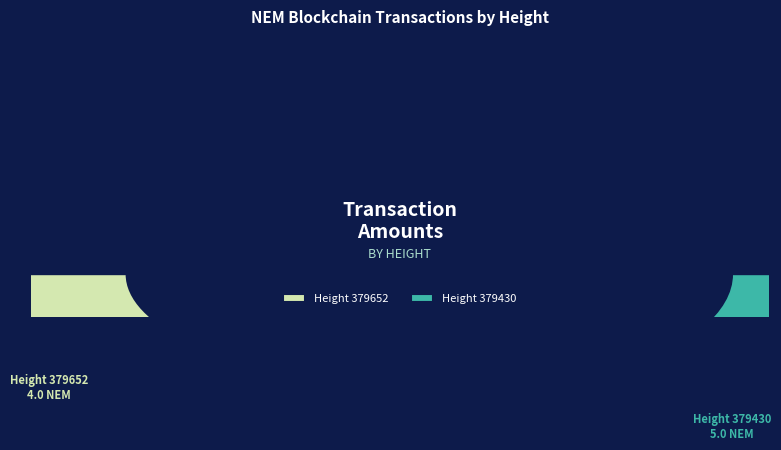

Does Height 379652 account for over 50% of the chart?

No